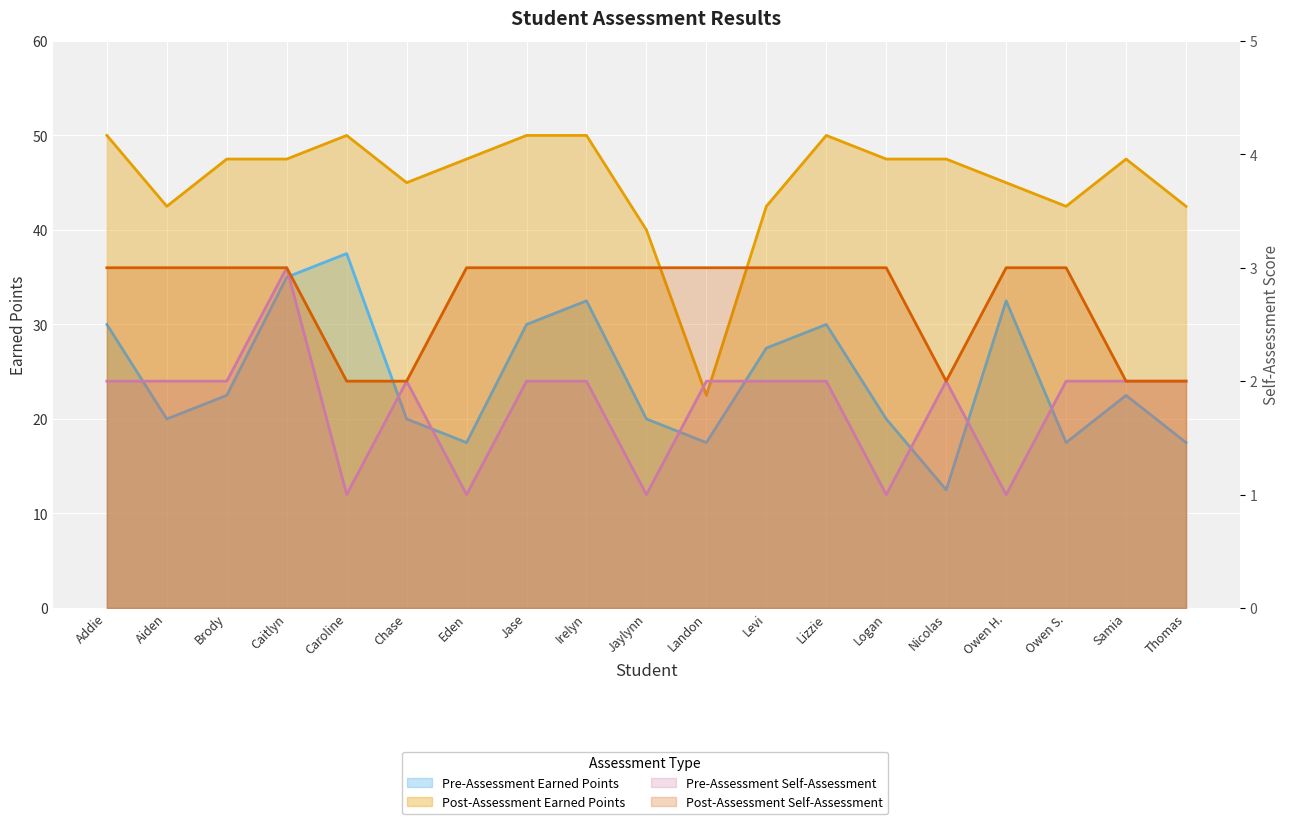

What value does the Post-Assessment Earned Points series have at Logan?

47.5